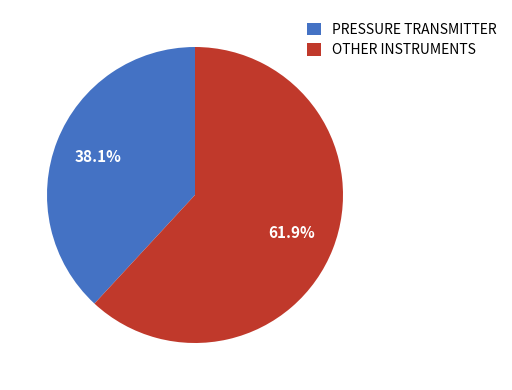

Rank the categories by value from lowest to highest.

PRESSURE TRANSMITTER, OTHER INSTRUMENTS